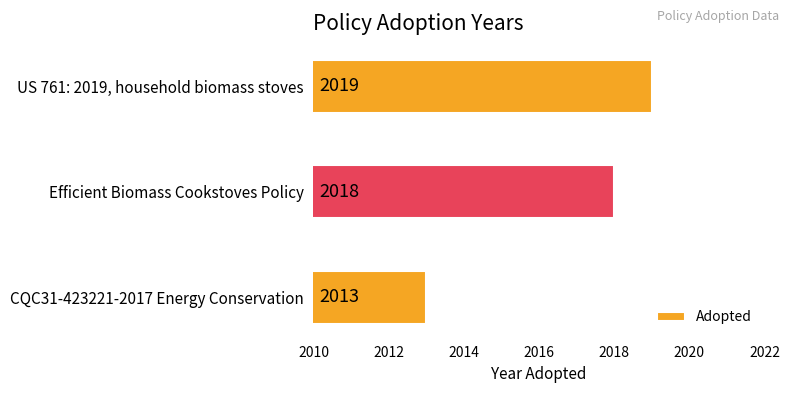

Reading bottom to top, extract all data points from this chart.

2013	2018	2019